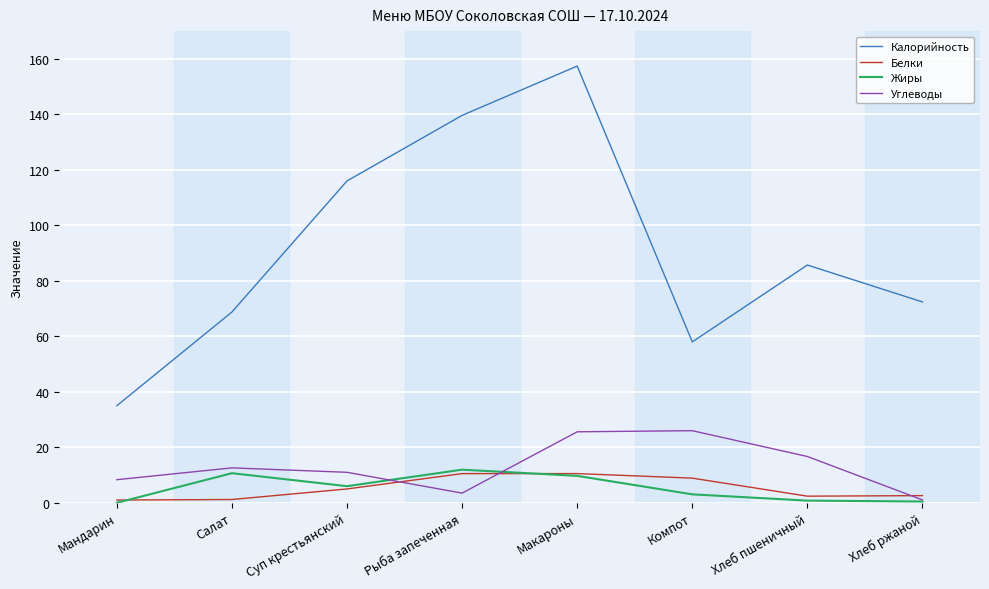

What is the total value across all series at Компот?

96.0